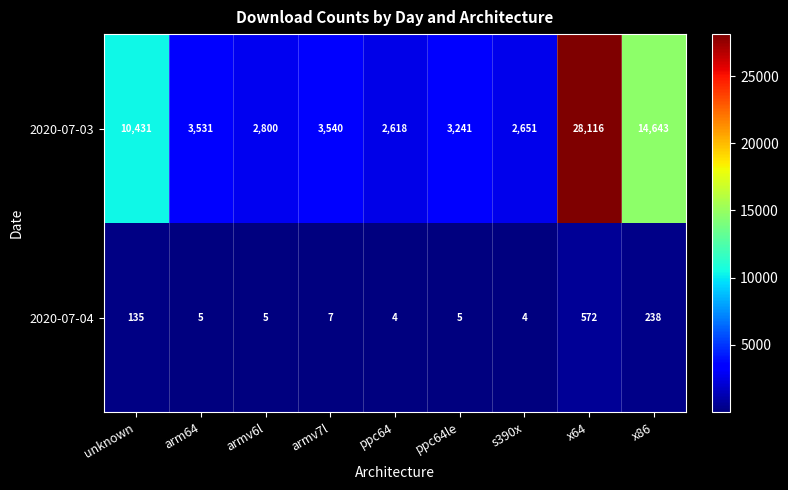

At which label does 2020-07-03 first exceed 3531?

unknown